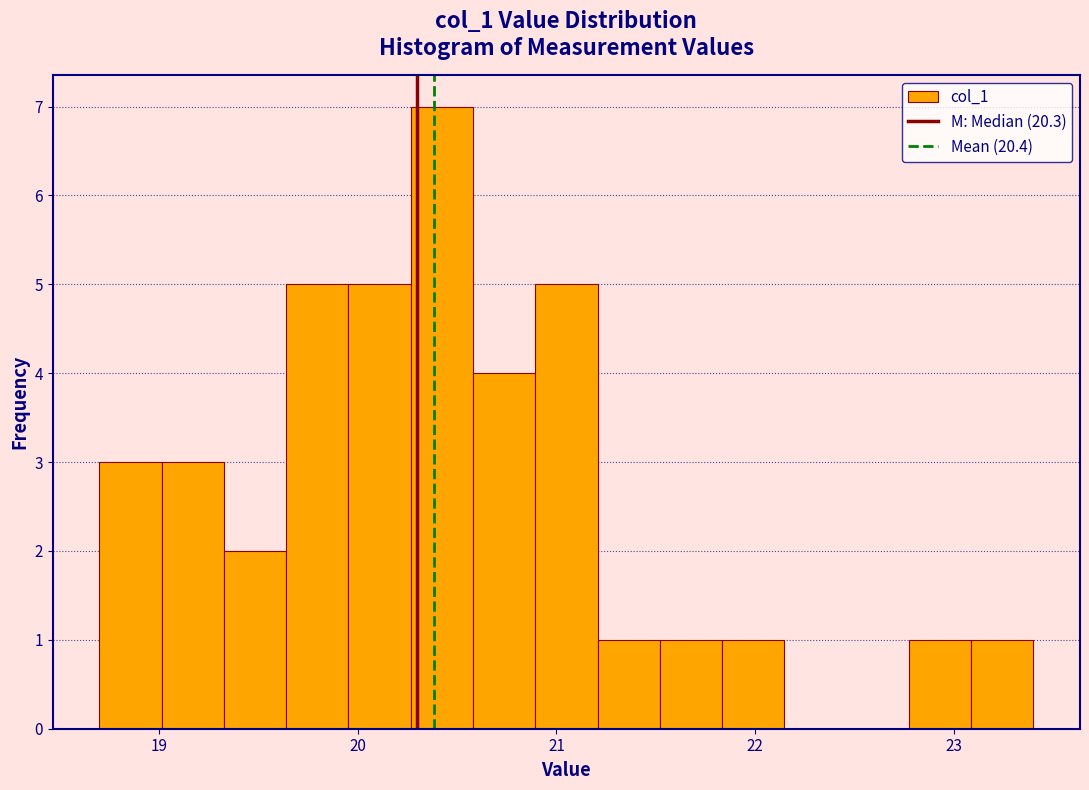

Read against the x-axis, roughly where is the centre of the tallest bar?

20.4